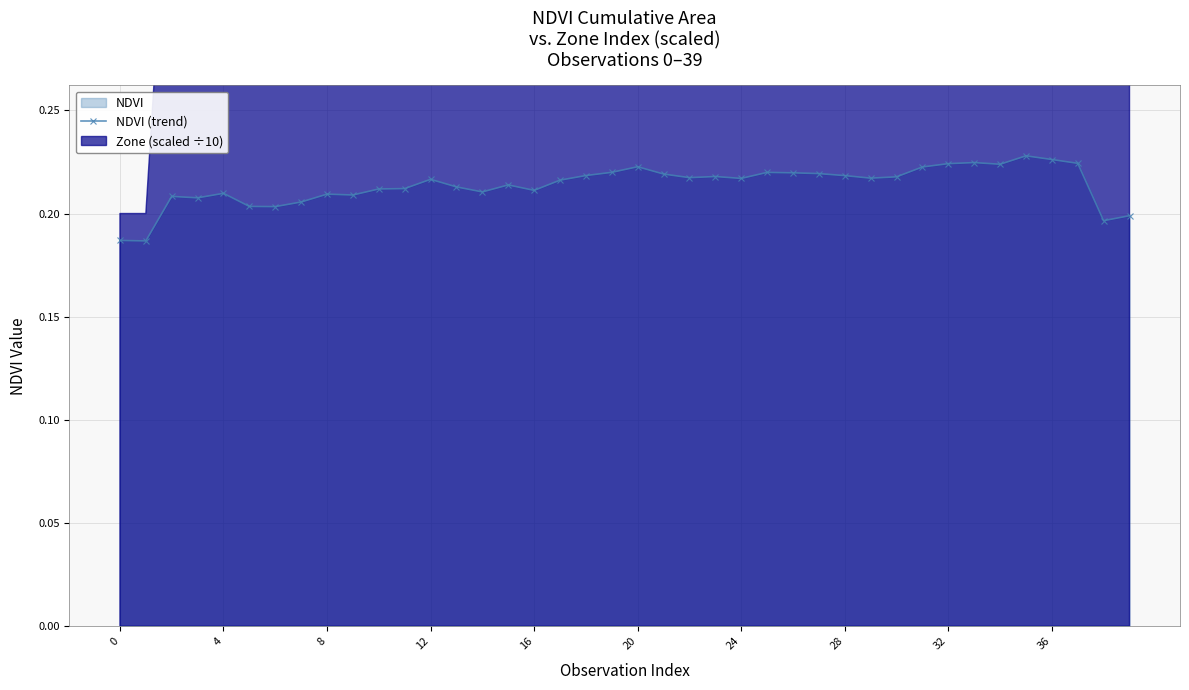

The value at 10 is 0.2. True or false?

True